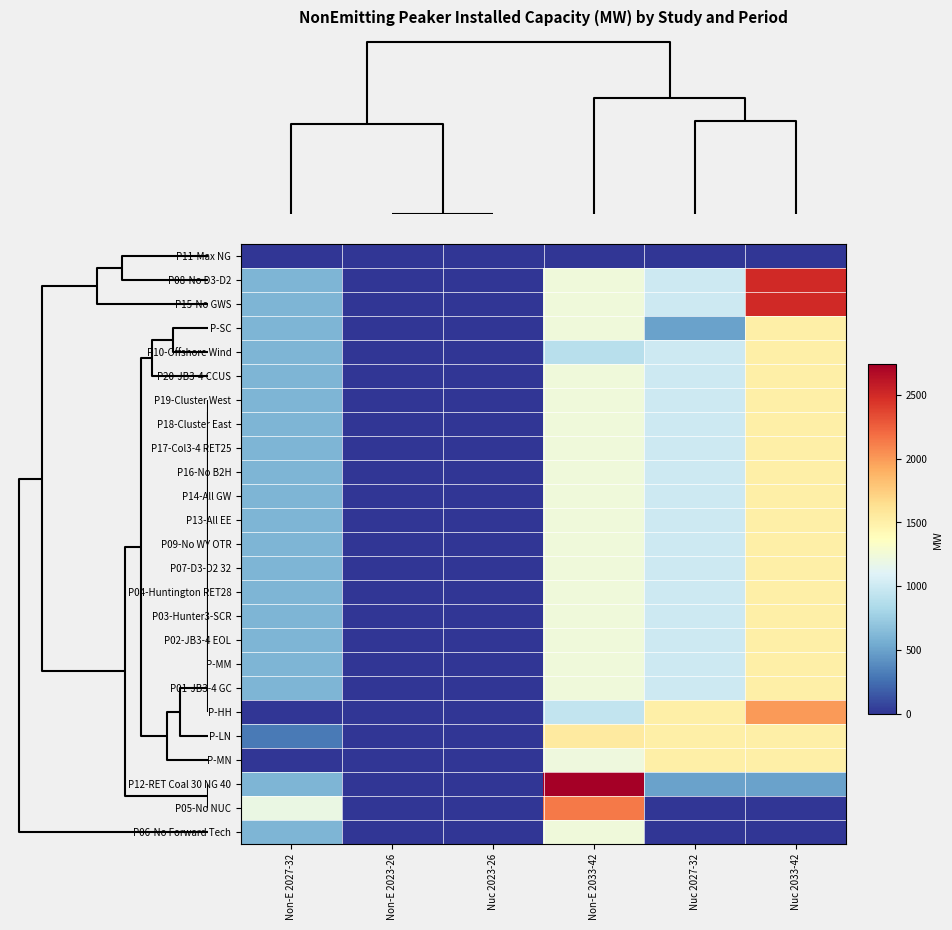

Which label corresponds to the largest value in the chart?

Non-E 2033-42